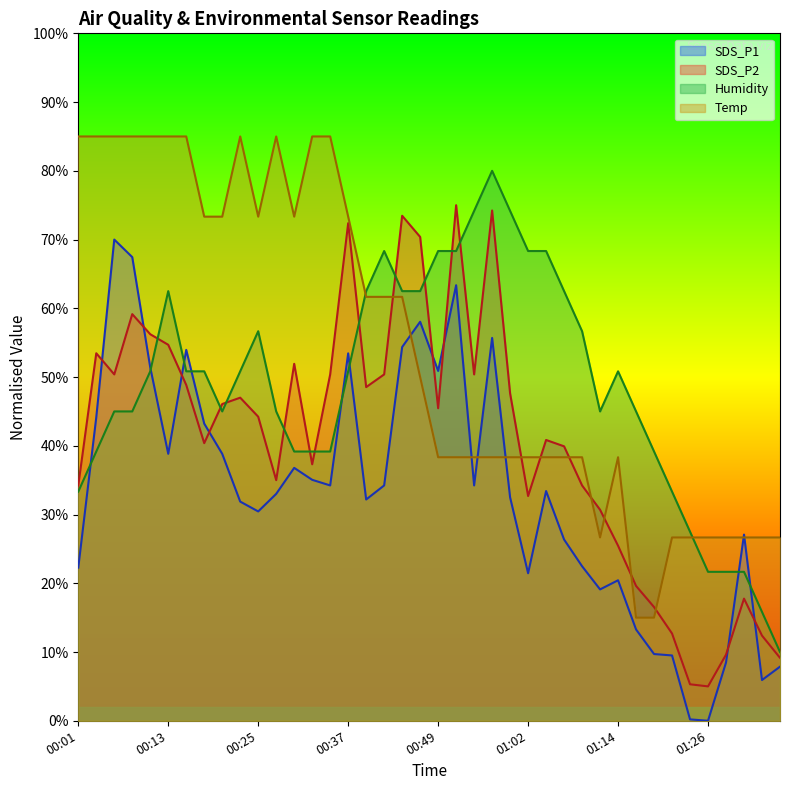

At which category is the sum across all series the highest?

00:08